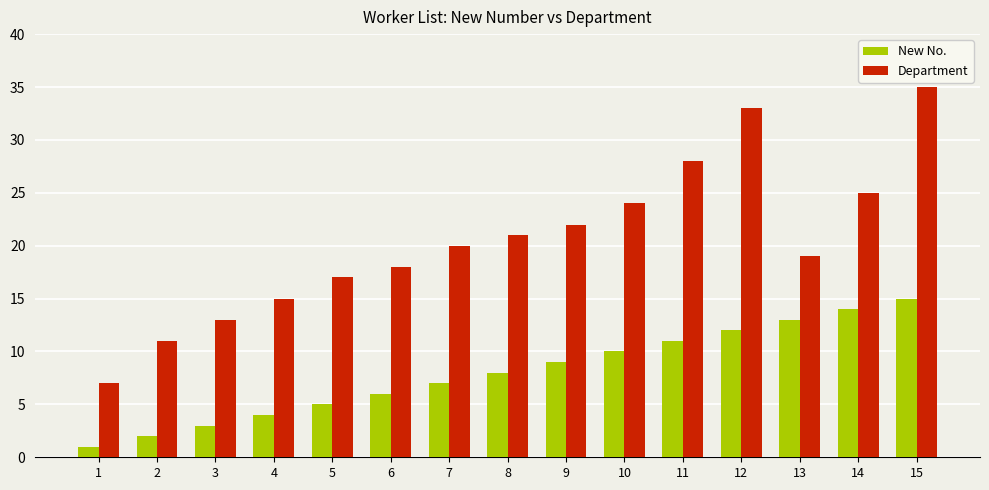

Reading right to left, list all the values displayed in this chart.

New No.: 15	14	13	12	11	10	9	8	7	6	5	4	3	2	1
Department: 35	25	19	33	28	24	22	21	20	18	17	15	13	11	7